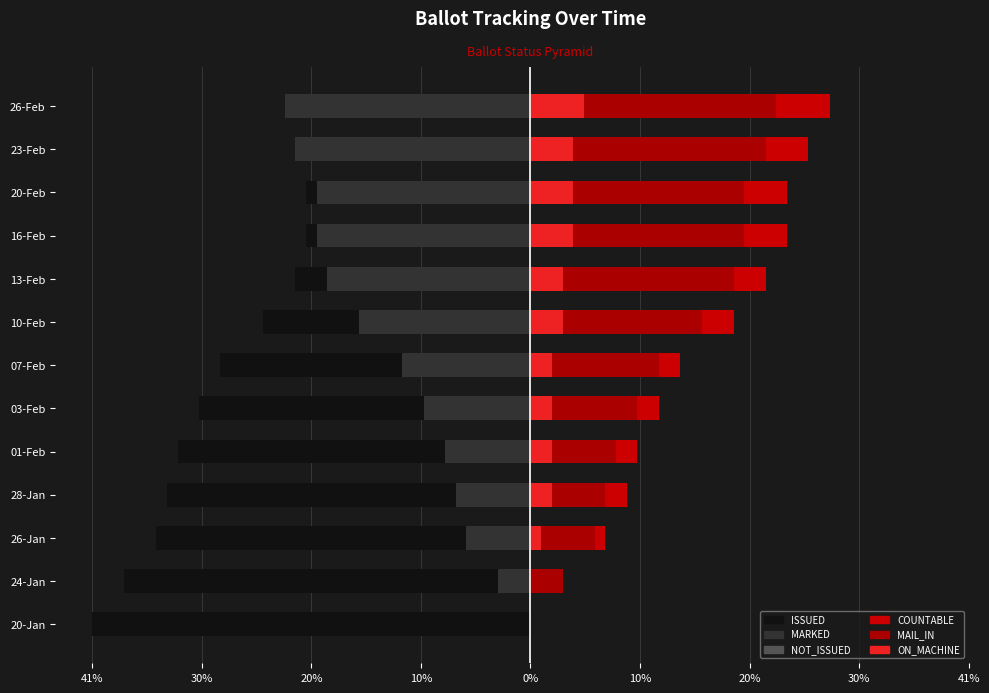

At how many categories does at least one series exceed -9?

13